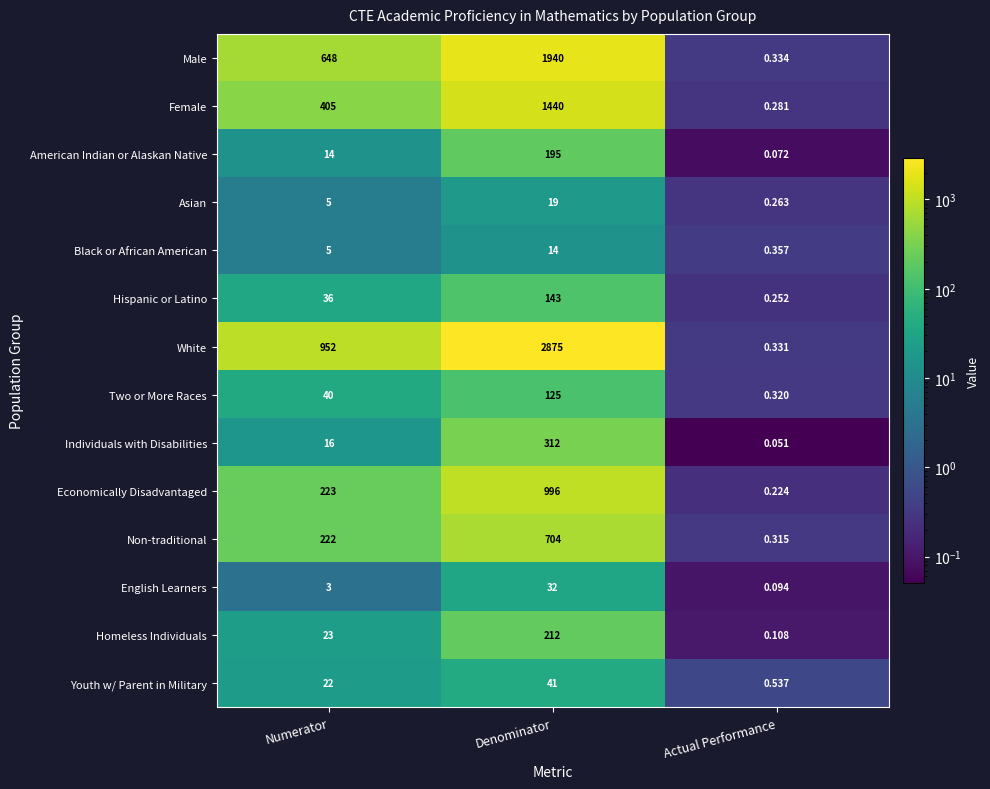

What is the spread (max minus min) of values at Denominator?

2861.0